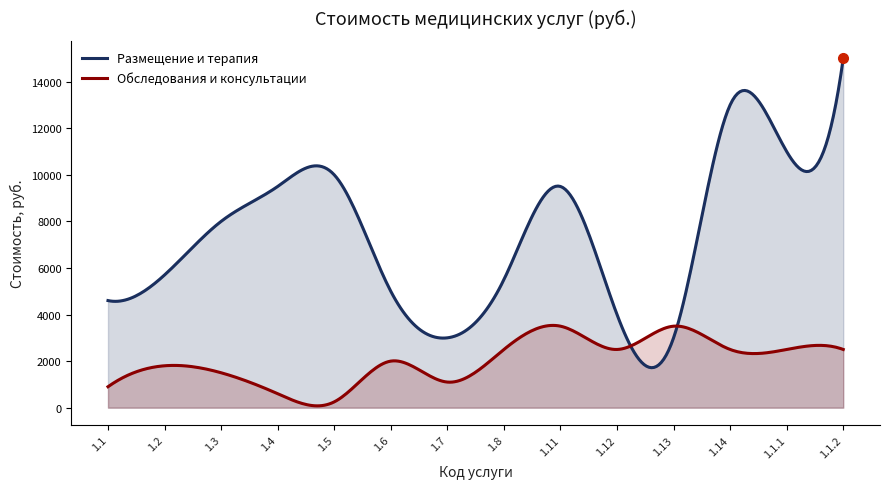

True or false: Обследования и консультации has more than 2 points higher than both neighbors.

True